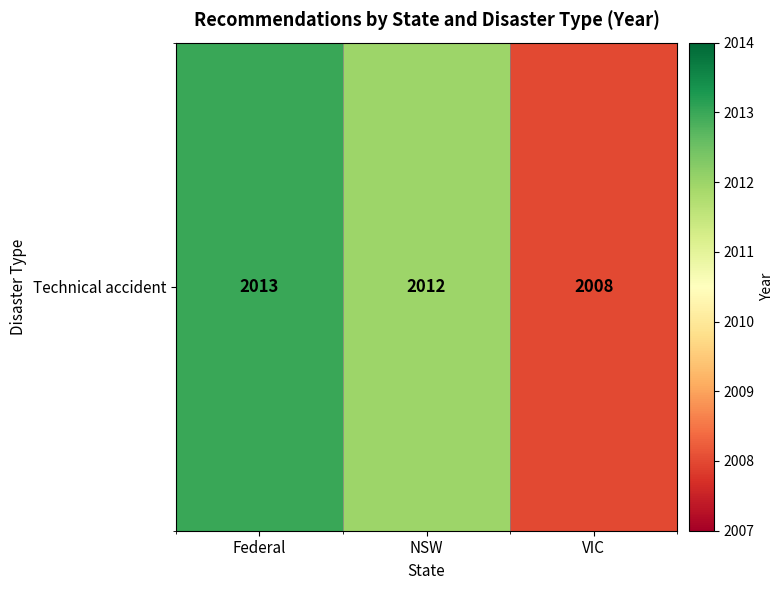

Where does the data first go above 2012?

Federal